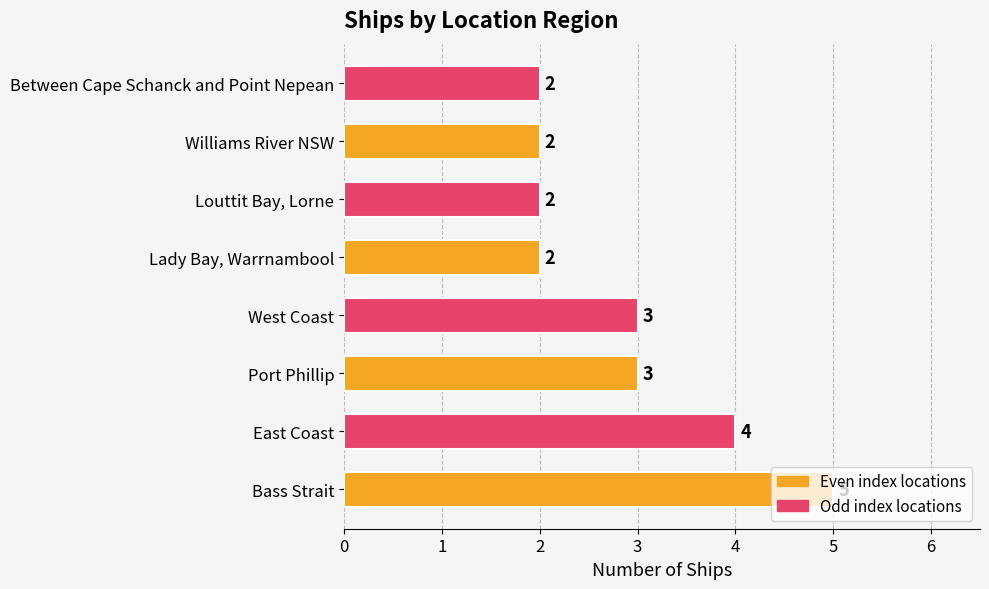

What is the sum of all values?

23